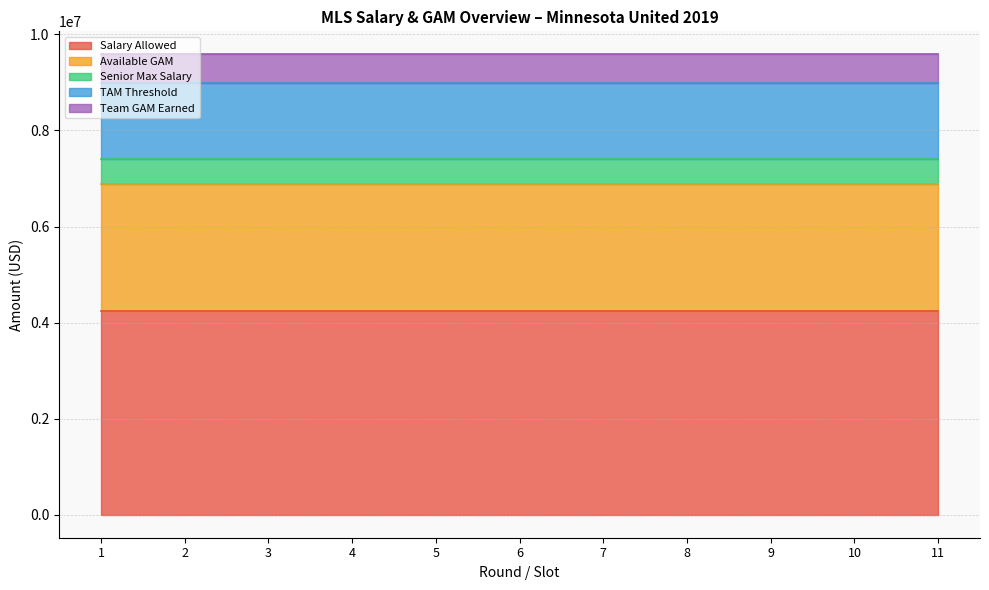

True or false: Available GAM and Salary Allowed intersect in this chart.

False